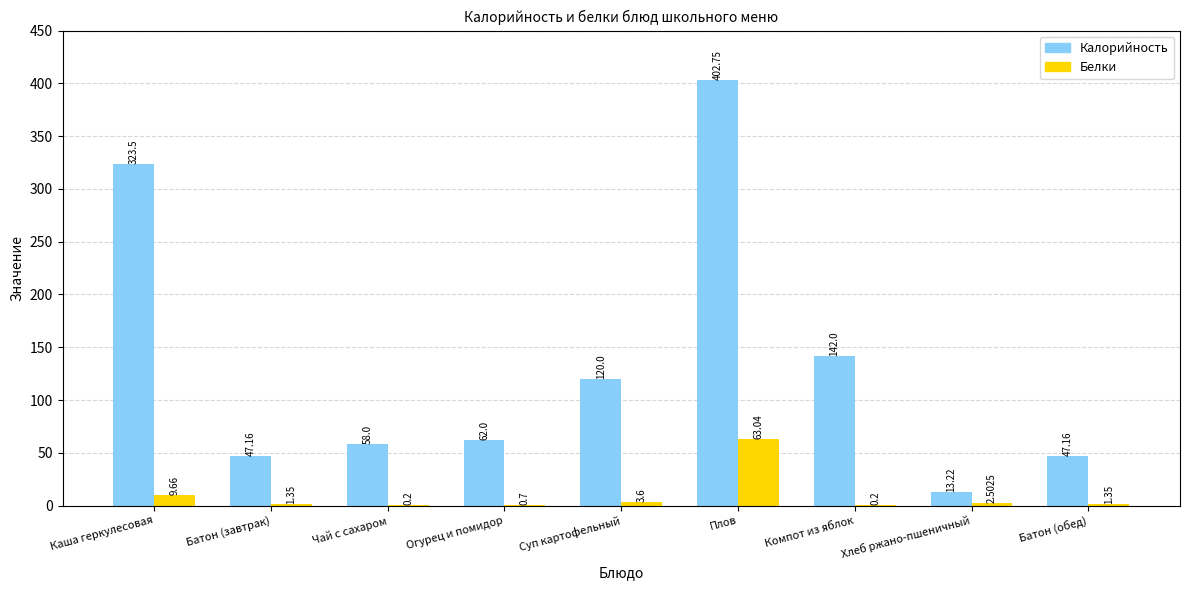

The value of Белки at Плов is 109.0. True or false?

False